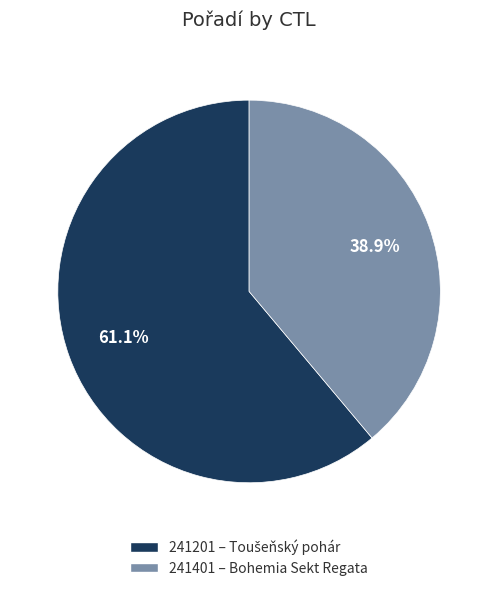

To the nearest percent, what is the average slice percentage?

50%